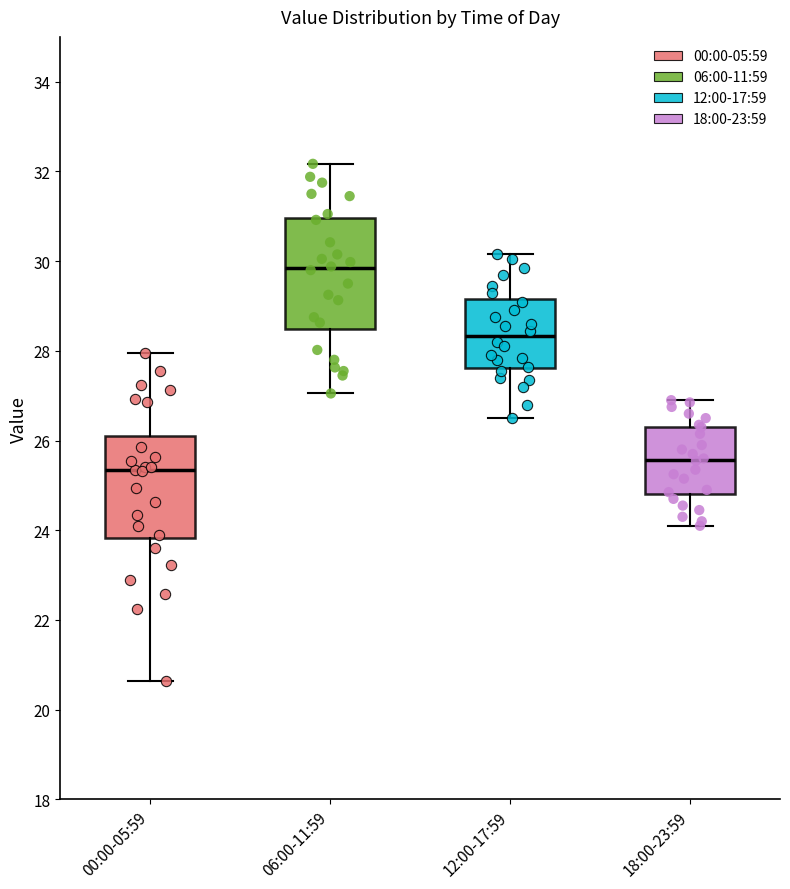

Reading left to right, read every box against the y-axis: the position of its median line, the range the box covers, and the ends of its whiskers. The values are not printed on the chart, so give them approximately, as read against the axis.

00:00-05:59: median 25.4, box 23.8 to 26.2, whiskers 20.6 to 28.0
06:00-11:59: median 29.8, box 28.4 to 31.0, whiskers 27.0 to 32.2
12:00-17:59: median 28.4, box 27.6 to 29.2, whiskers 26.6 to 30.2
18:00-23:59: median 25.6, box 24.8 to 26.4, whiskers 24.2 to 27.0